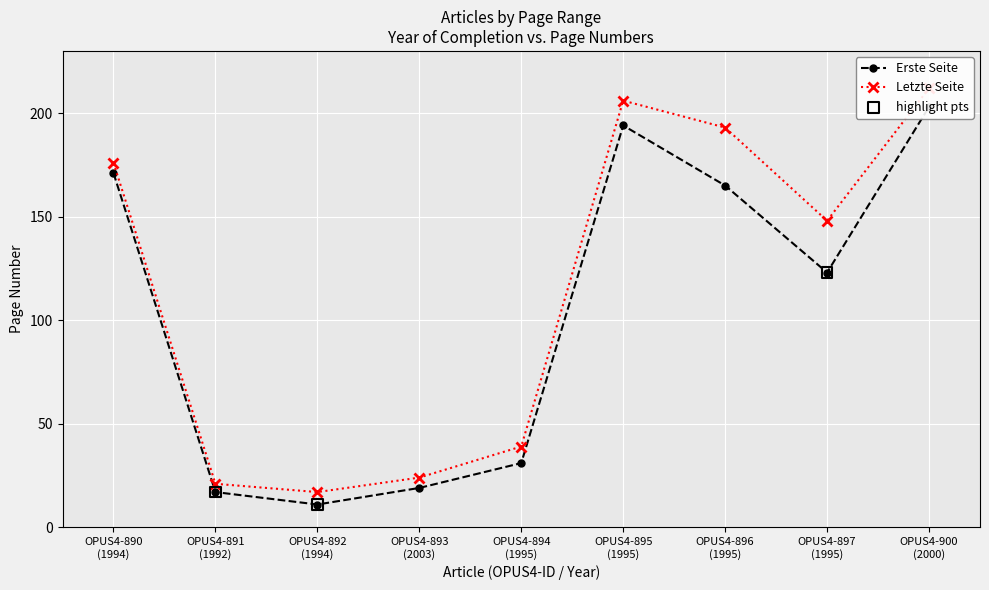

Which series has the largest Y range (max minus min)?

Letzte Seite